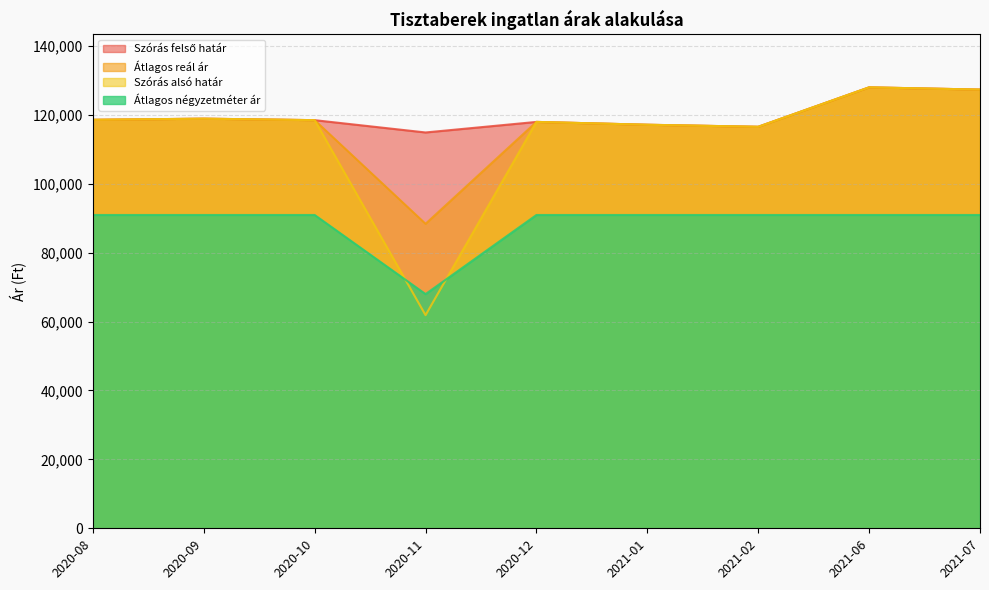

What is the value of the Szórás alsó határ point at the 7th from the left?

116494